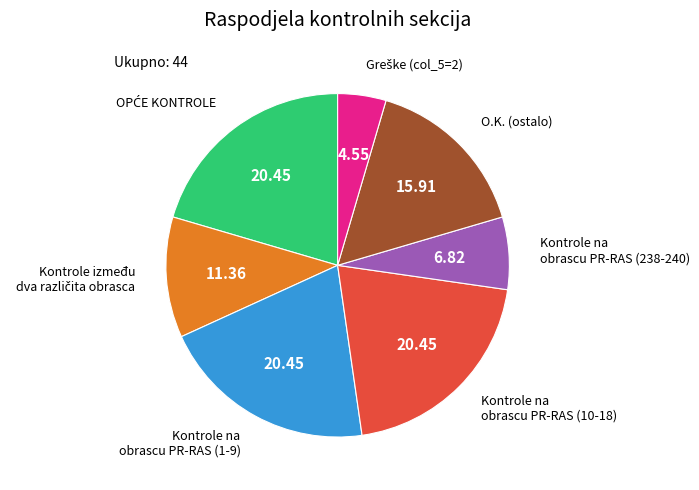

Is there any slice that represents more than half of the pie?

No